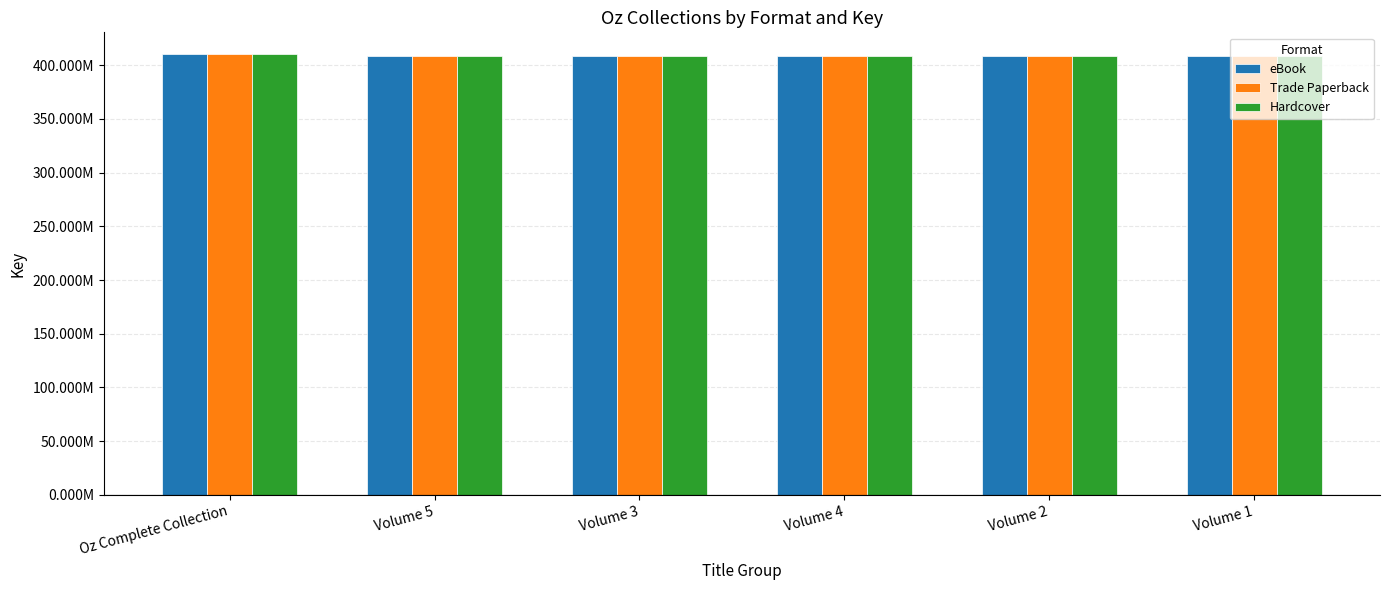

What is the label of the 5th bar from the right?

Volume 5